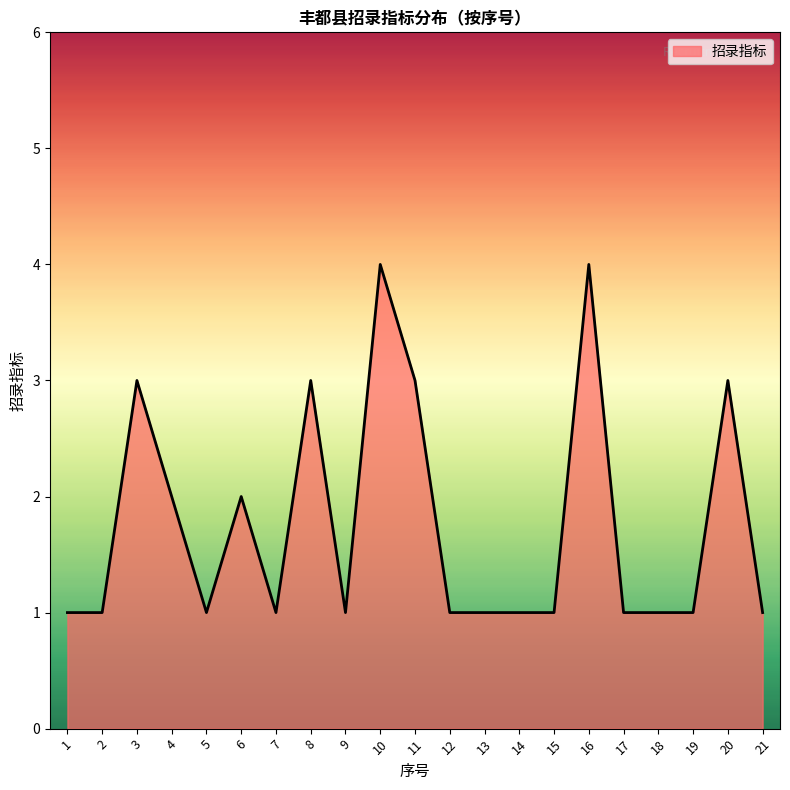

What is the maximum value shown in the chart?

4